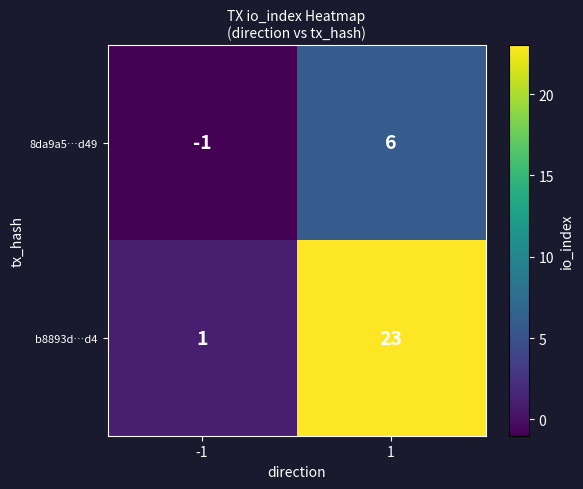

How many series are shown in this chart?

2